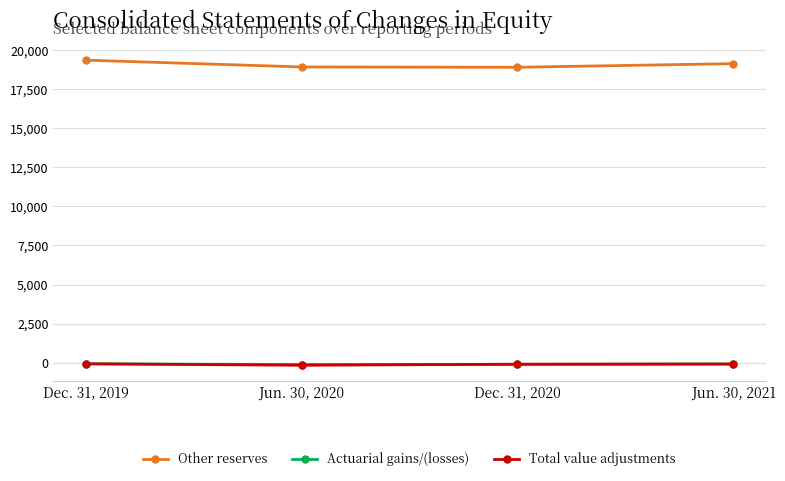

What is the difference between the highest and lowest values at Jun. 30, 2020?

19087